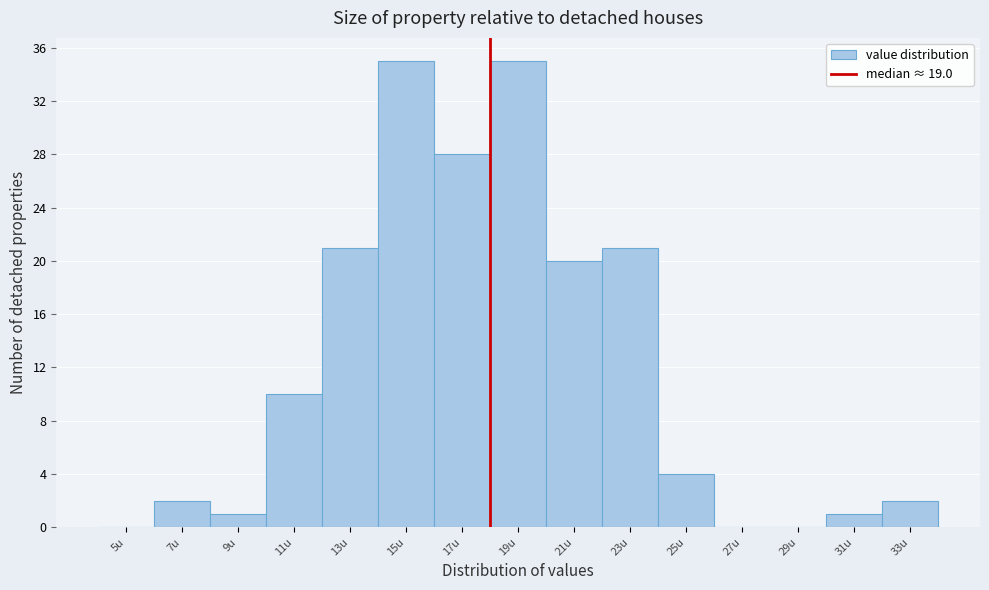

Reading left to right, transcribe all the data shown in this chart.

5u=0	7u=2	9u=1	11u=10	13u=21	15u=35	17u=28	19u=35	21u=20	23u=21	25u=4	27u=0	29u=0	31u=1	33u=2